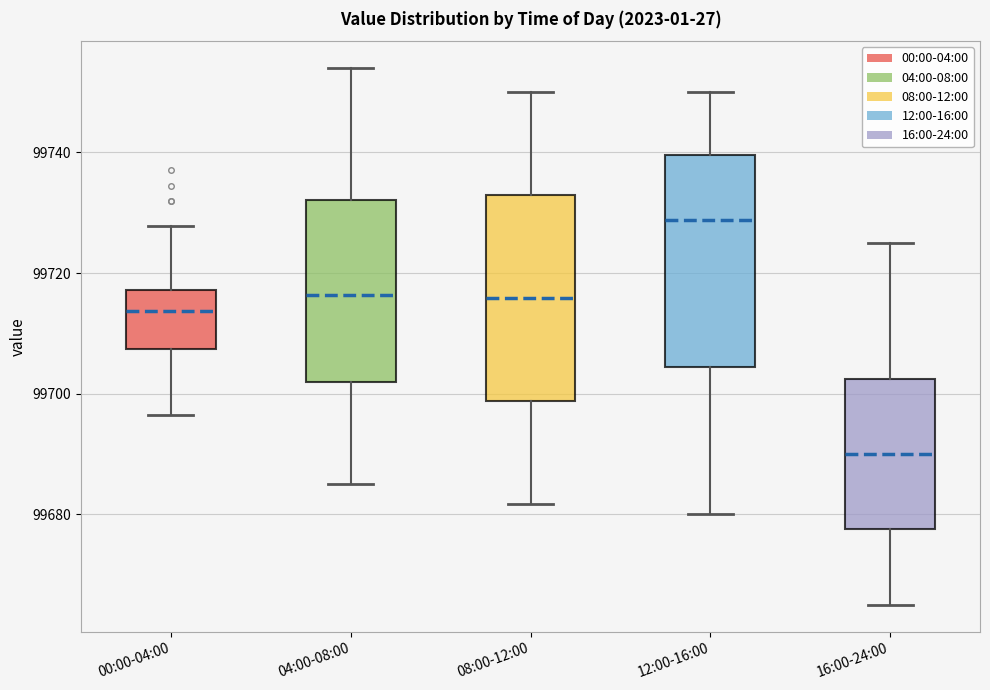

Reading left to right, read every box against the y-axis: the position of its median line, the range the box covers, and the ends of its whiskers. The values are not printed on the chart, so give them approximately, as read against the axis.

00:00-04:00: median 99714, box 99708 to 99718, whiskers 99696 to 99728
04:00-08:00: median 99716, box 99702 to 99732, whiskers 99686 to 99754
08:00-12:00: median 99716, box 99698 to 99732, whiskers 99682 to 99750
12:00-16:00: median 99728, box 99704 to 99740, whiskers 99680 to 99750
16:00-24:00: median 99690, box 99678 to 99702, whiskers 99666 to 99726